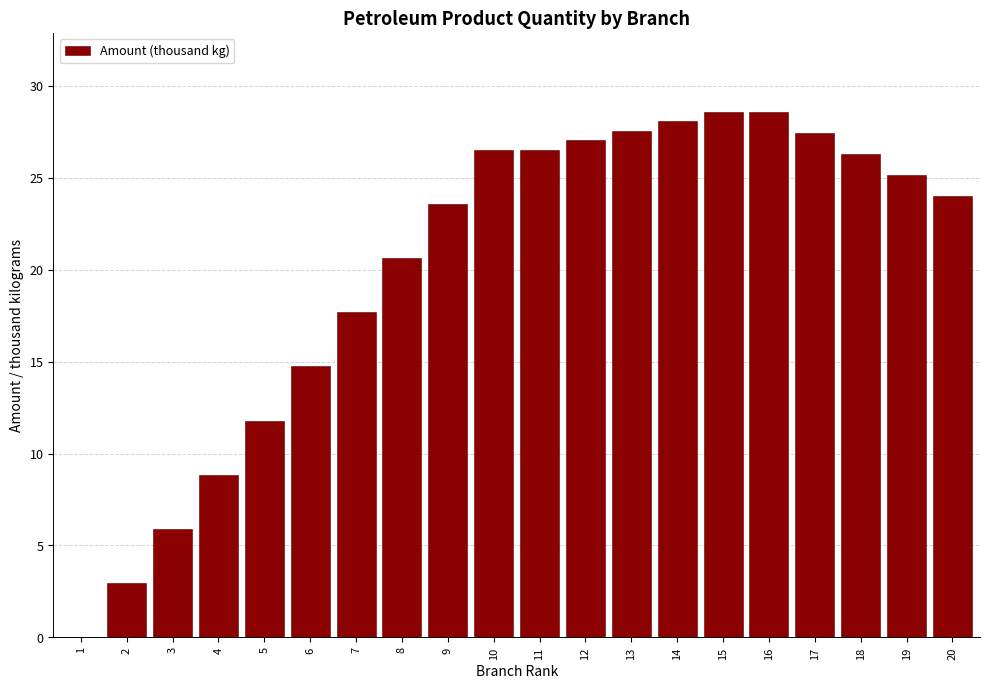

What is the greatest value displayed?

28.6